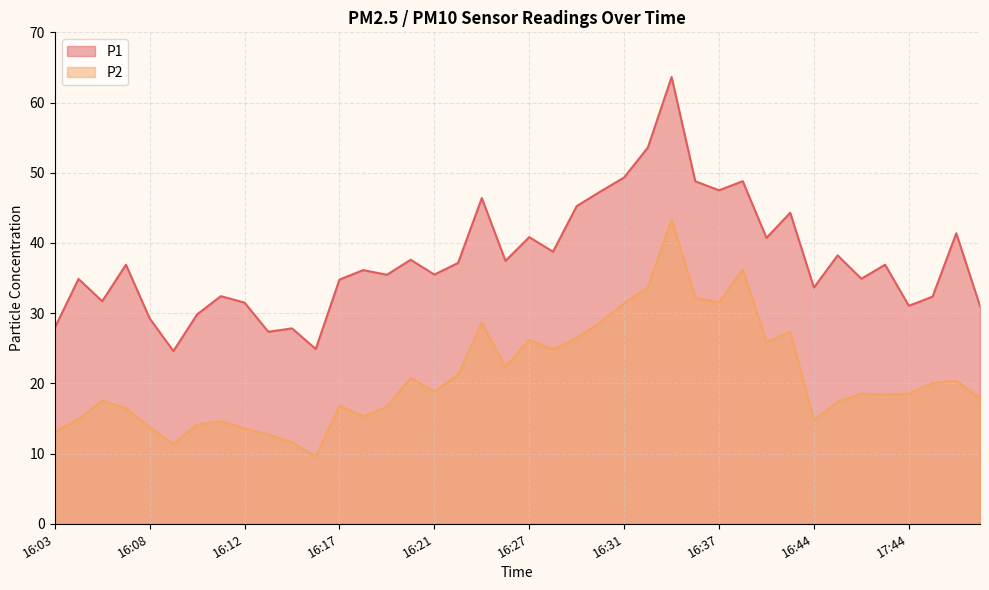

Is it true that P1 equals 85.5 at 16:38?

False